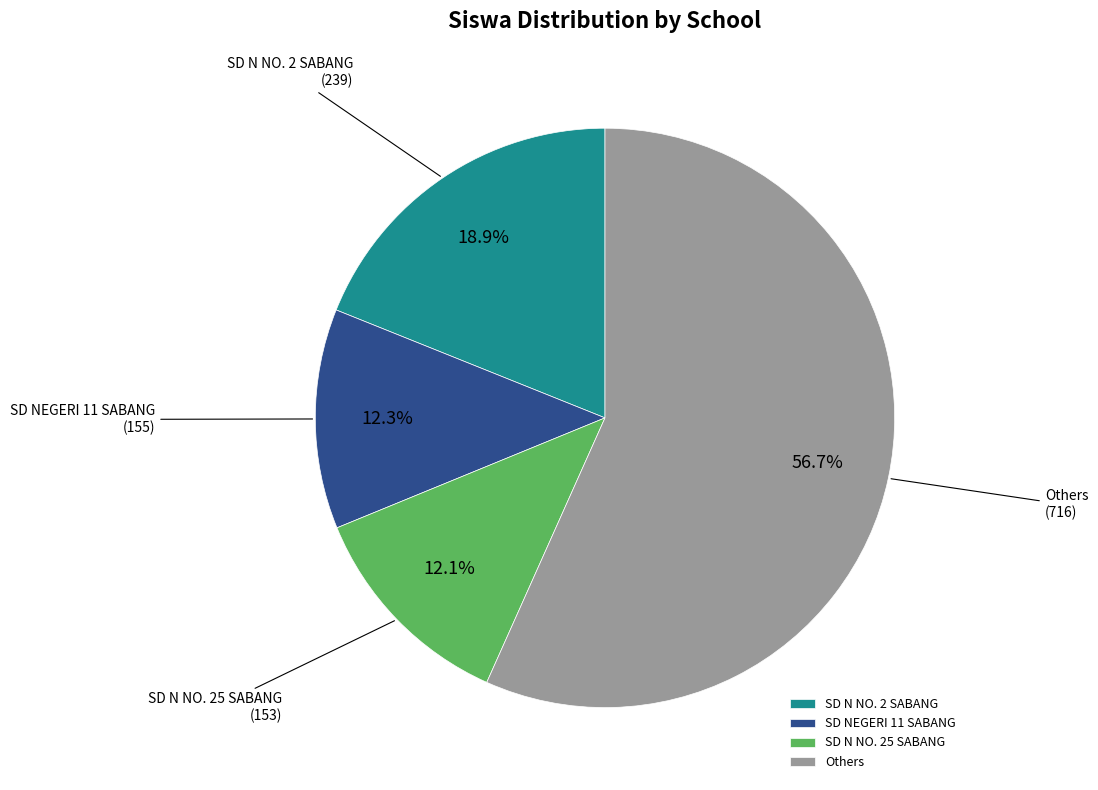

Do SD NEGERI 11 SABANG and SD N NO. 2 SABANG together represent more than half of the pie?

No